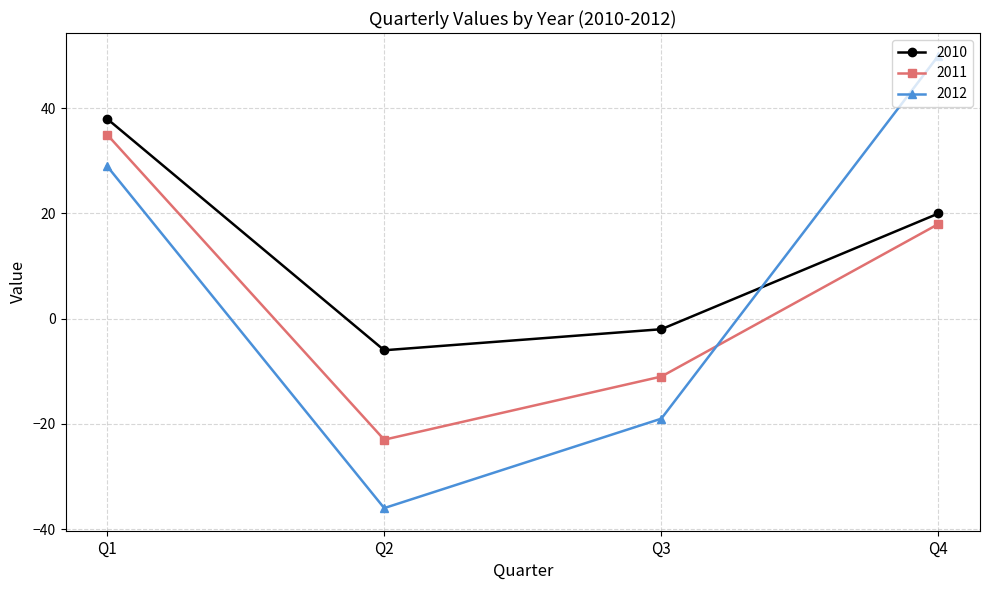

Rank the categories by 2012 value from highest to lowest.

Q4, Q1, Q3, Q2